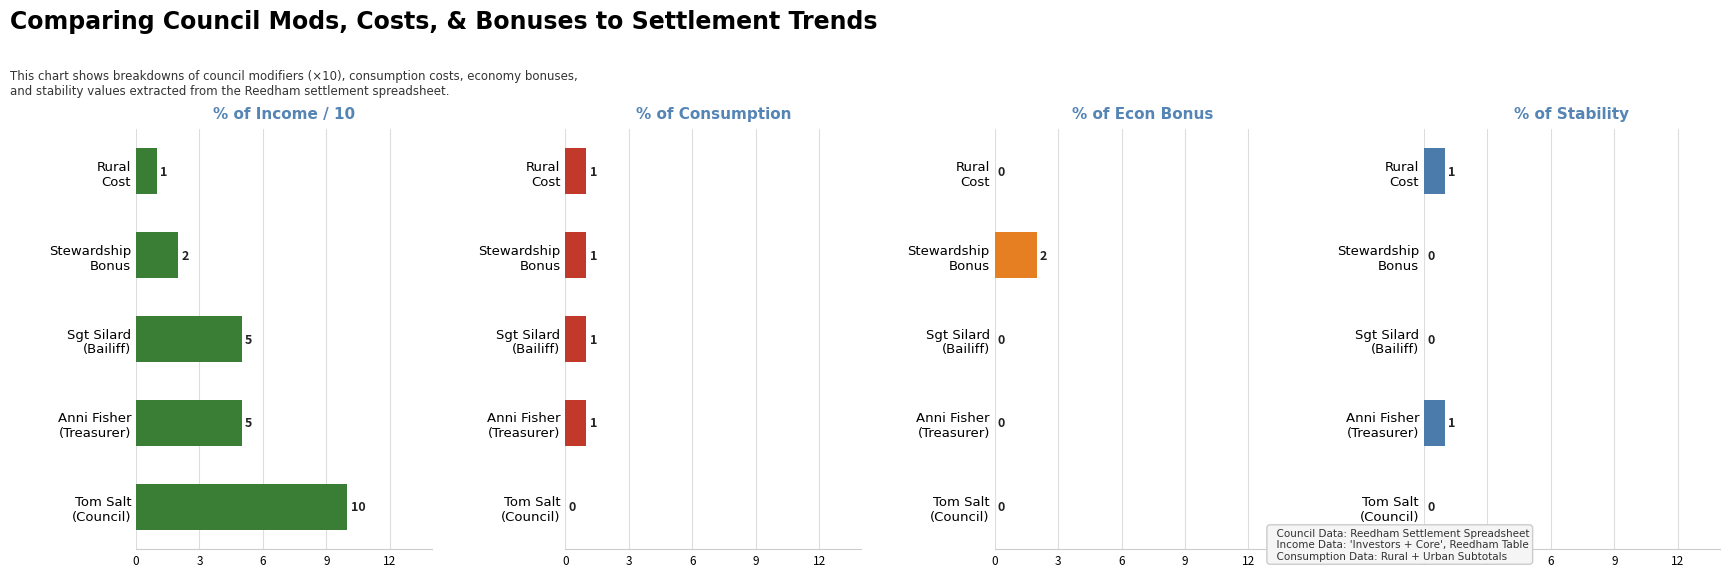

At how many categories does at least one series exceed 1?

4